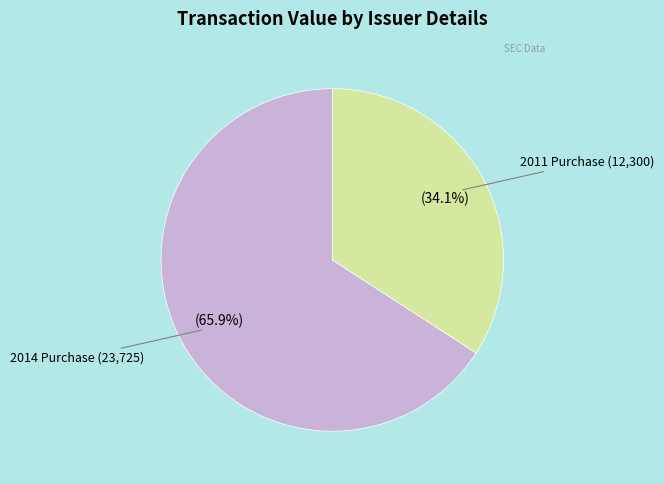

Is there a majority slice in this chart?

Yes